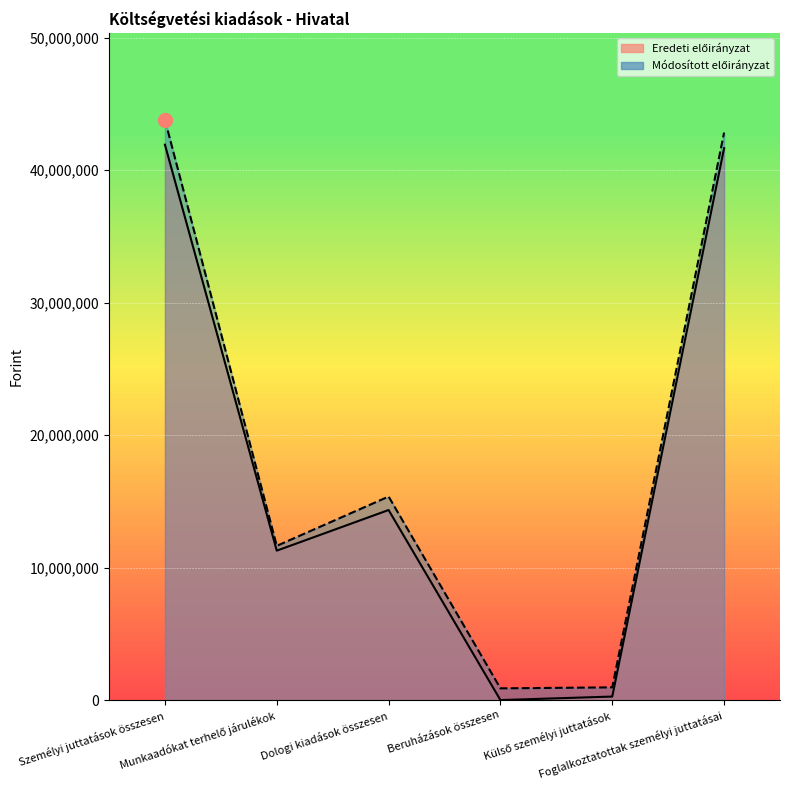

The value of Eredeti előirányzat at Munkaadókat terhelő járulékok is 11279056. True or false?

True